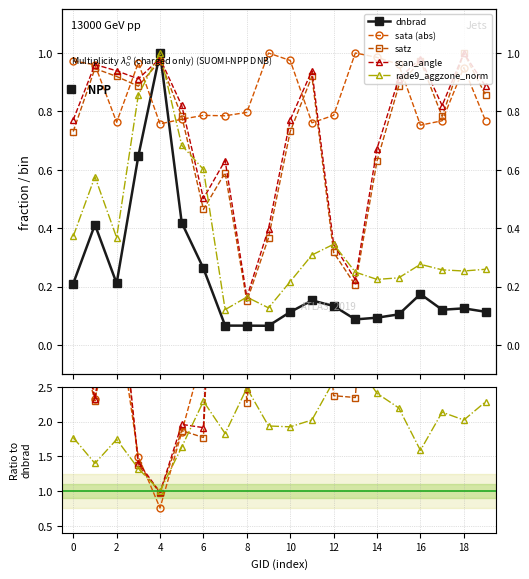

The scan_angle series shows 3.5 at 10. True or false?

False